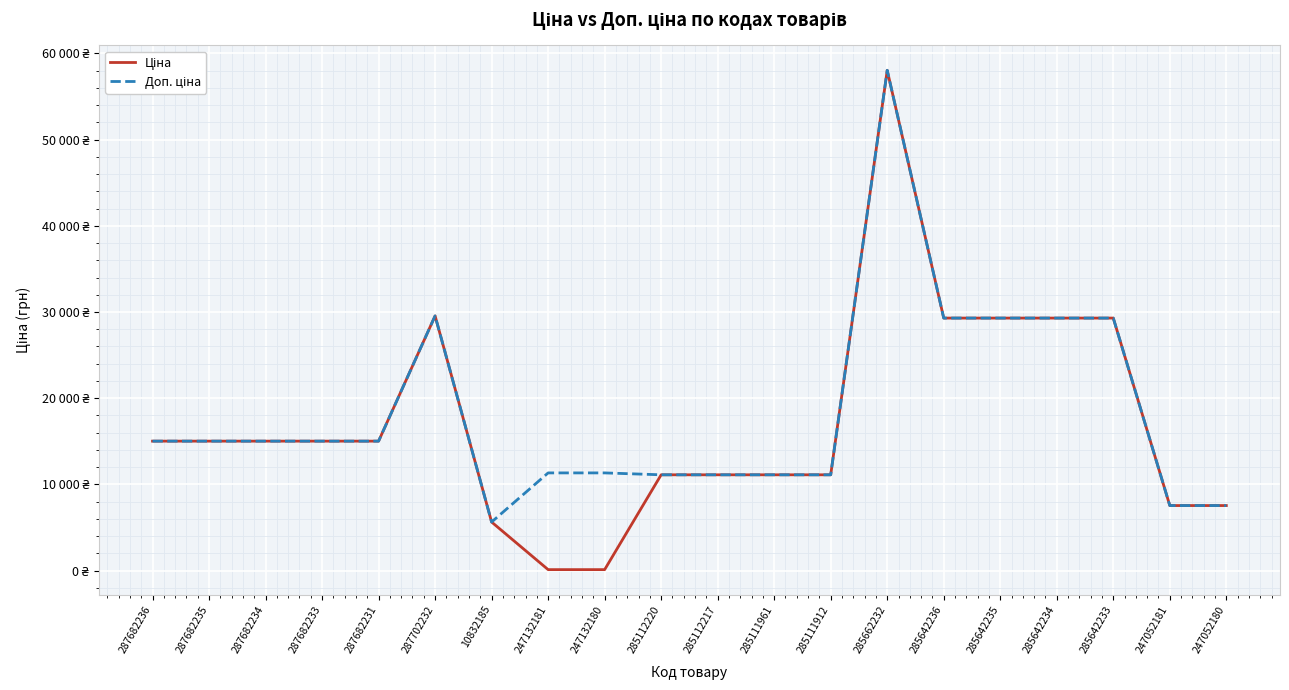

What position from the right is 285112220?

11